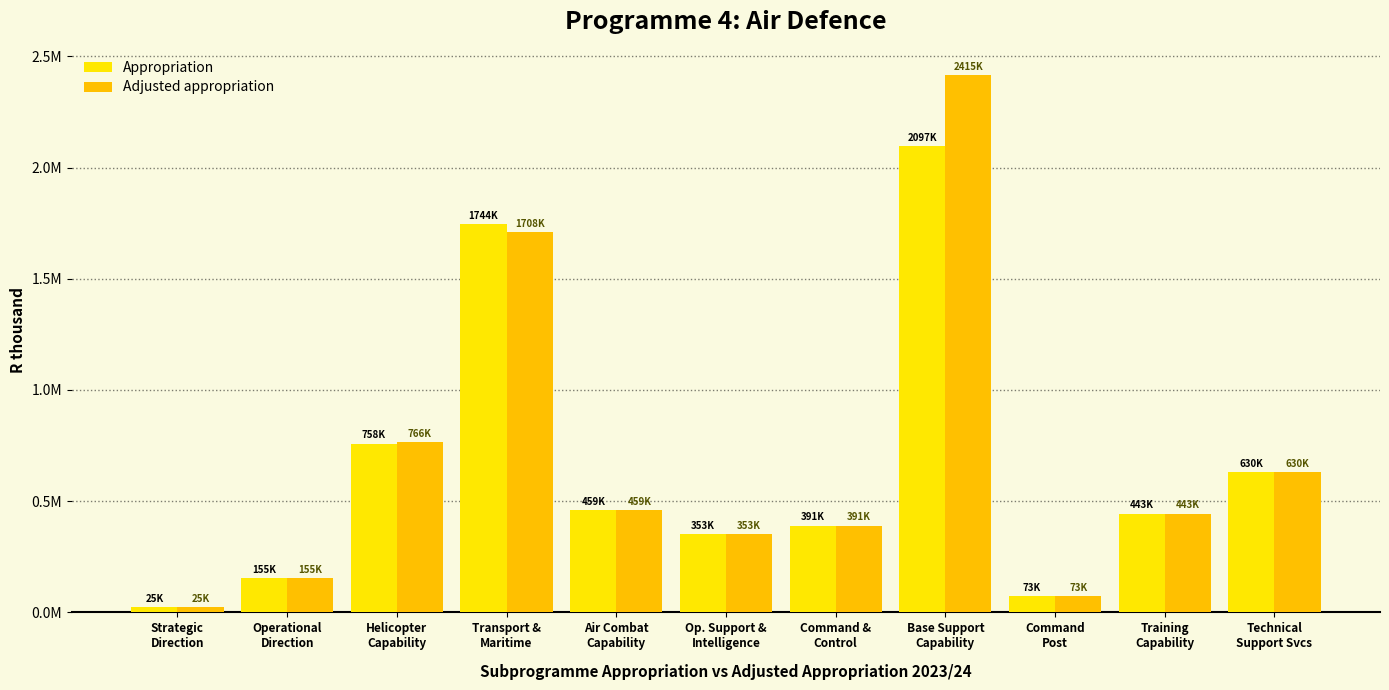

What are all the series names shown in the legend?

Appropriation, Adjusted appropriation